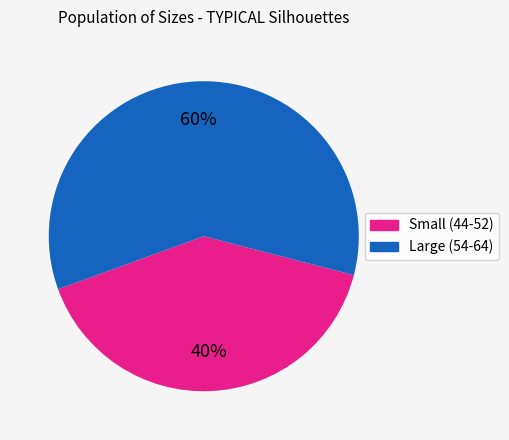

How many slices are in this pie chart?

2